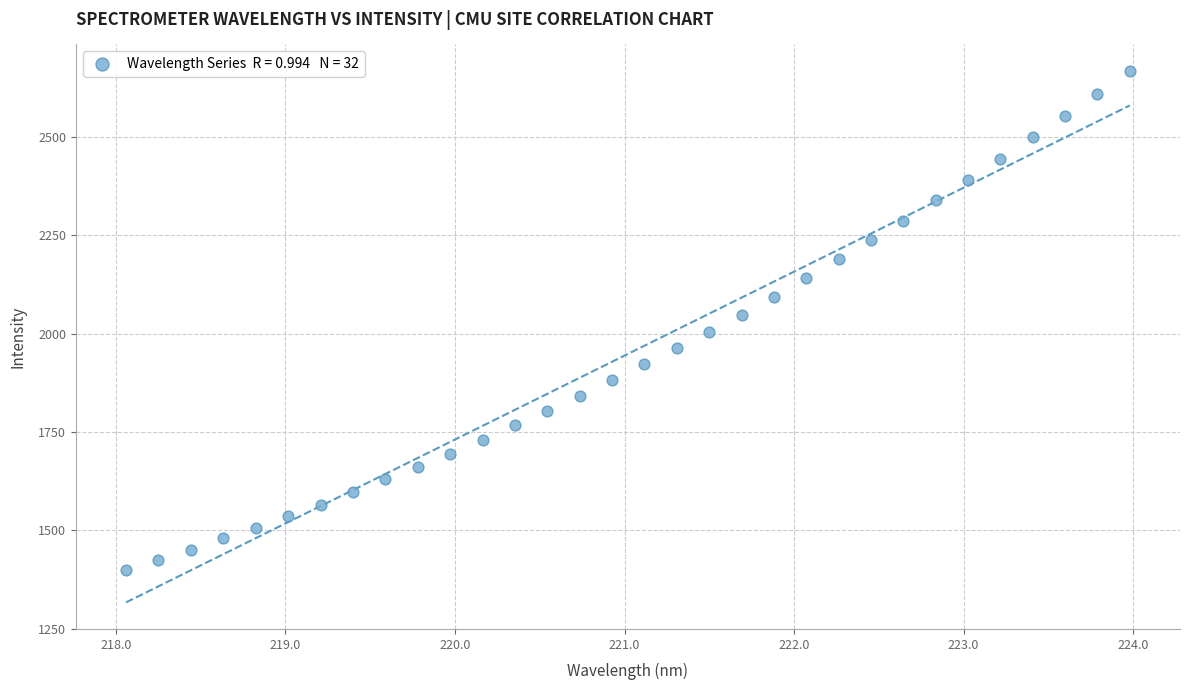

What is the range of X values (max minus min)?

5.9